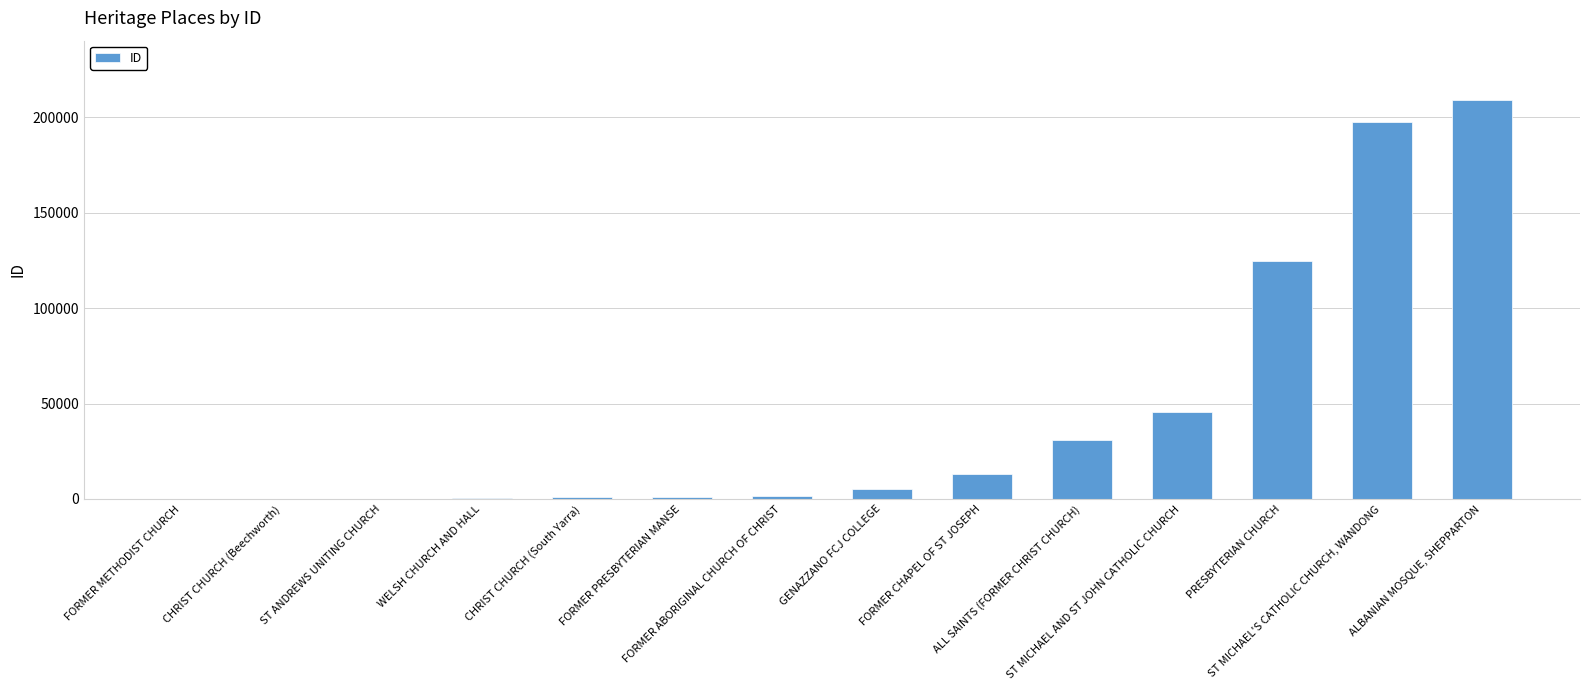

What is the maximum value shown in the chart?

208862